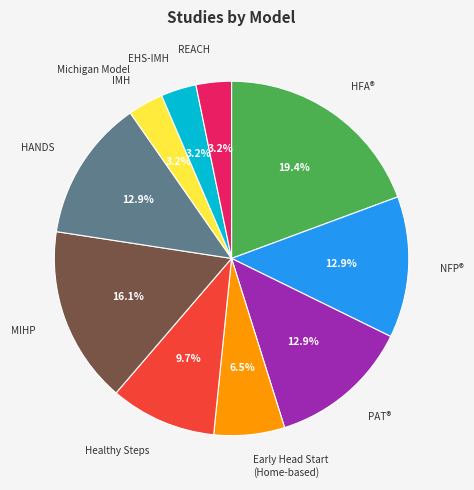

How many slices are in this pie chart?

10